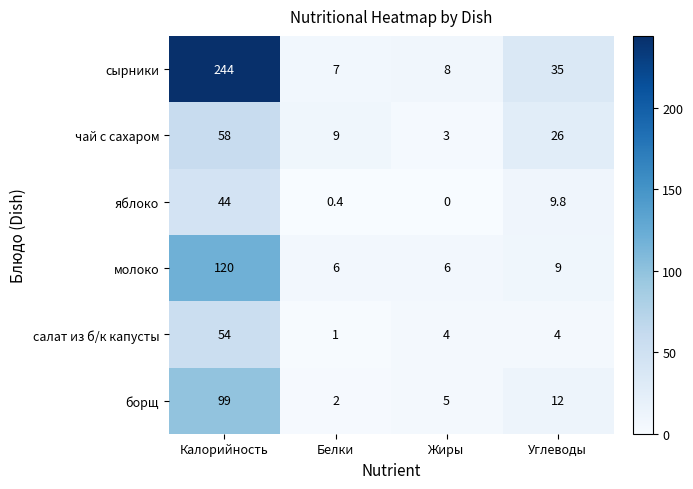

What is the minimum value for сырники?

7.0